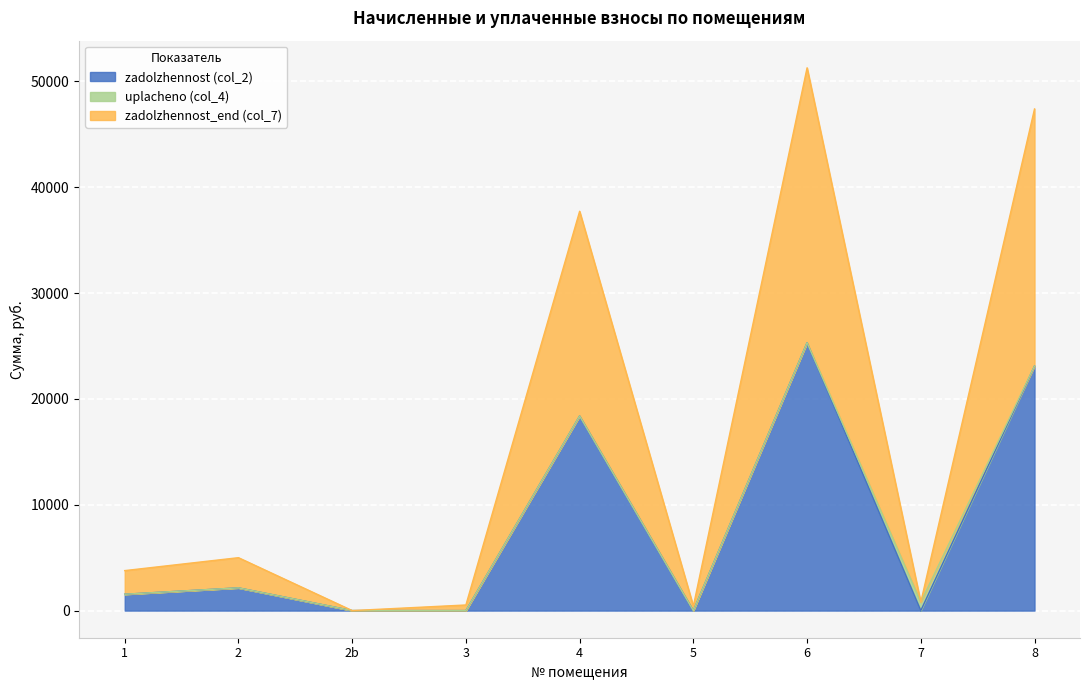

At which category is the sum across all series the highest?

6